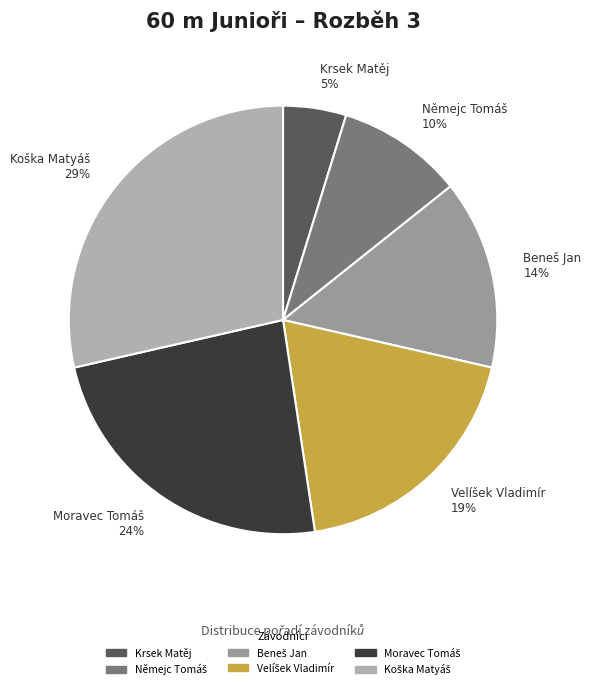

To the nearest percent, what portion does Krsek Matěj represent?

5%